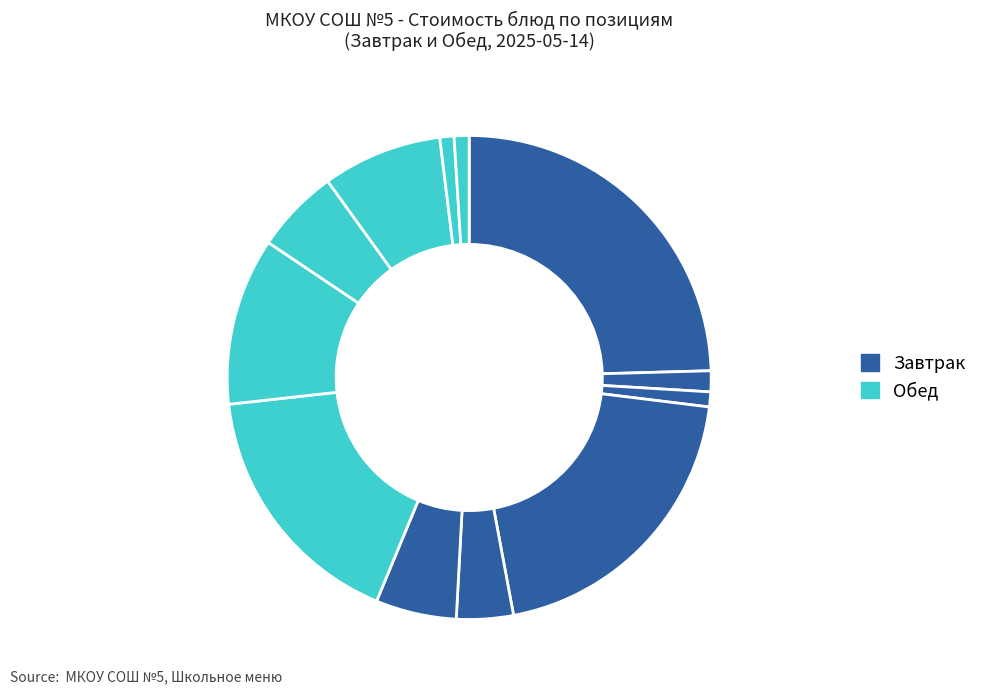

Count the number of slices in the pie.

12